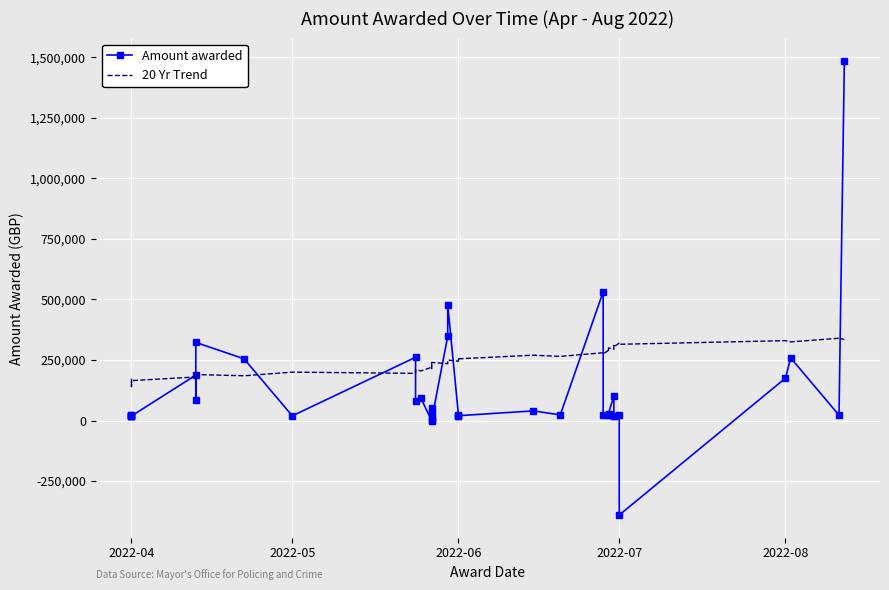

After their last crossing, which series has the higher values: 20 Yr Trend or Amount awarded?

Amount awarded